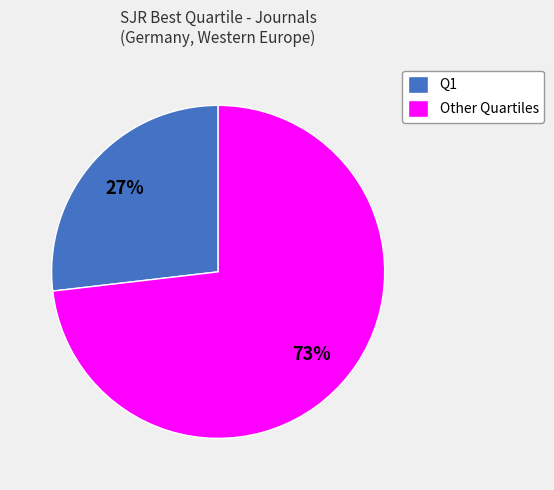

To the nearest percent, what is the average slice percentage?

50%